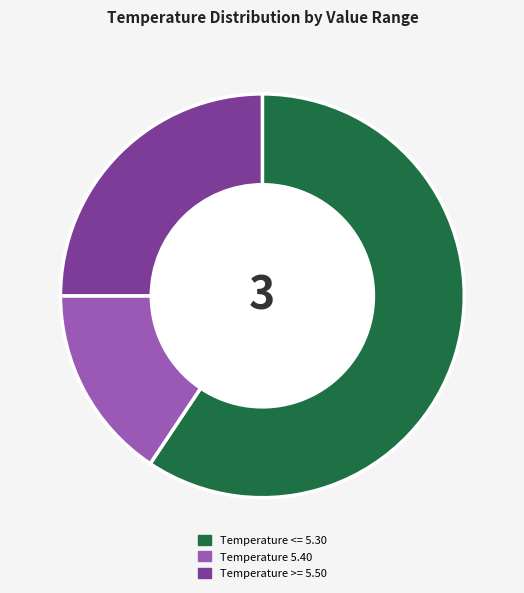

Is the sum of Temperature <= 5.30 and Temperature 5.40 greater than half?

Yes